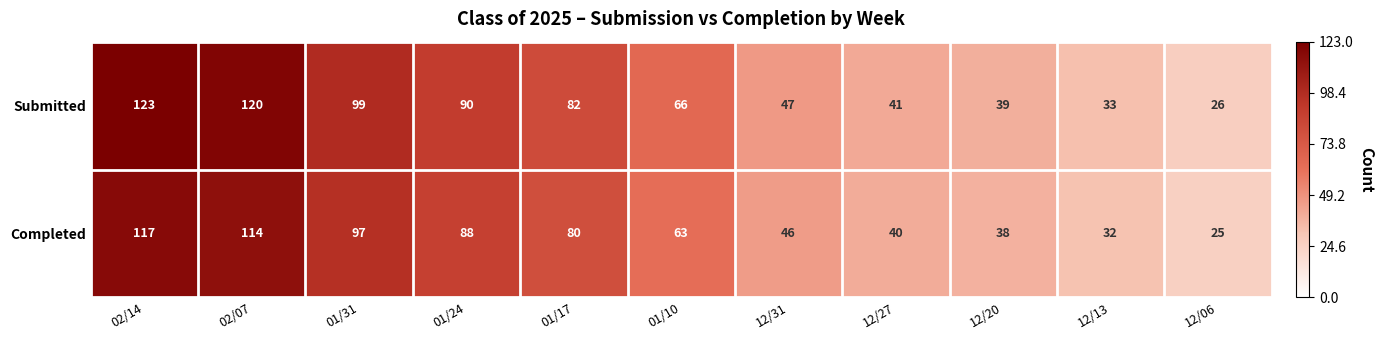

Reading right to left, extract all data points from this chart.

Submitted: 26	33	39	41	47	66	82	90	99	120	123
Completed: 25	32	38	40	46	63	80	88	97	114	117